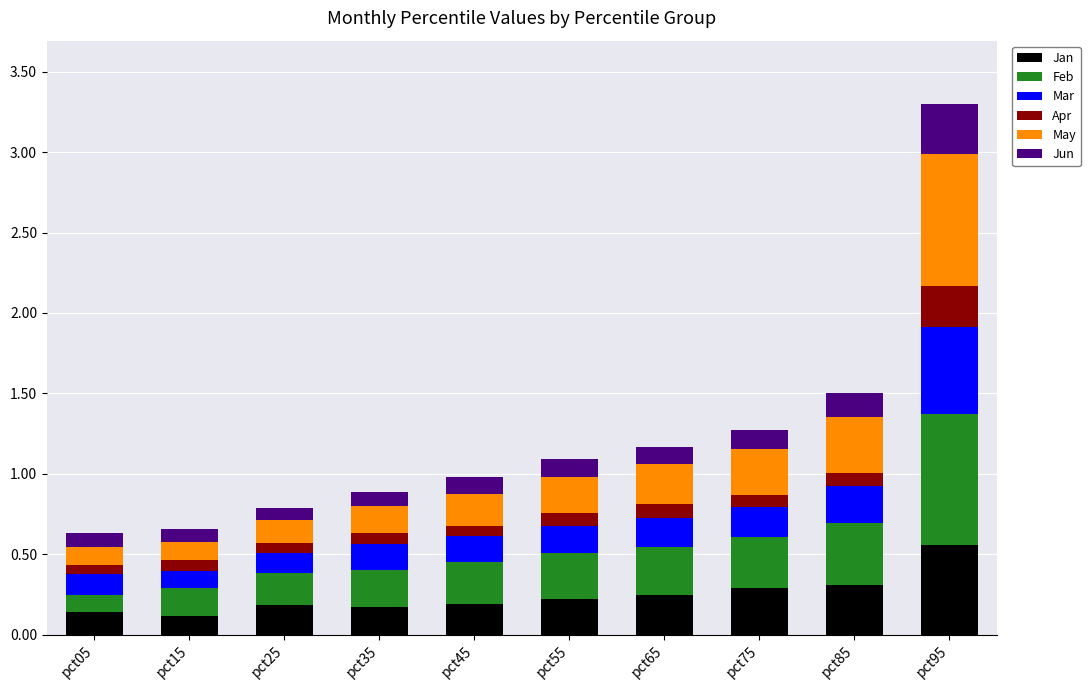

At which category is the sum across all series the highest?

pct95